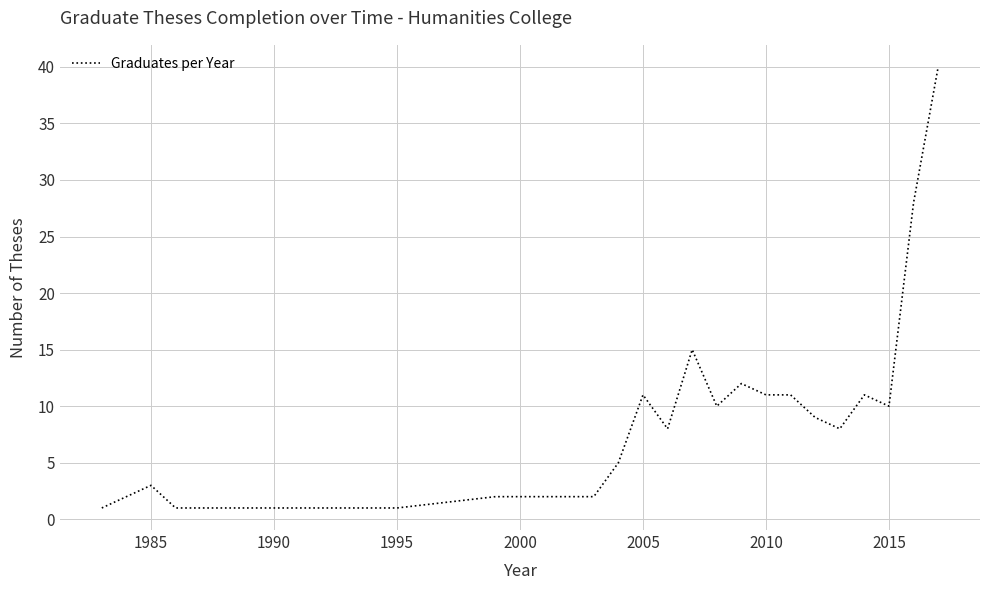

What is the maximum value shown in the chart?

40